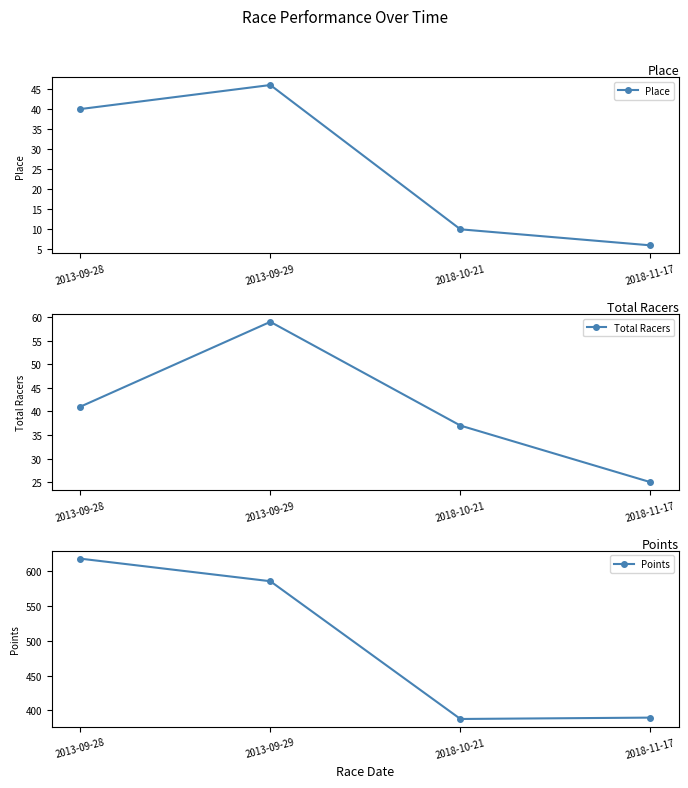

Which label corresponds to the largest value in the chart?

2013-09-28